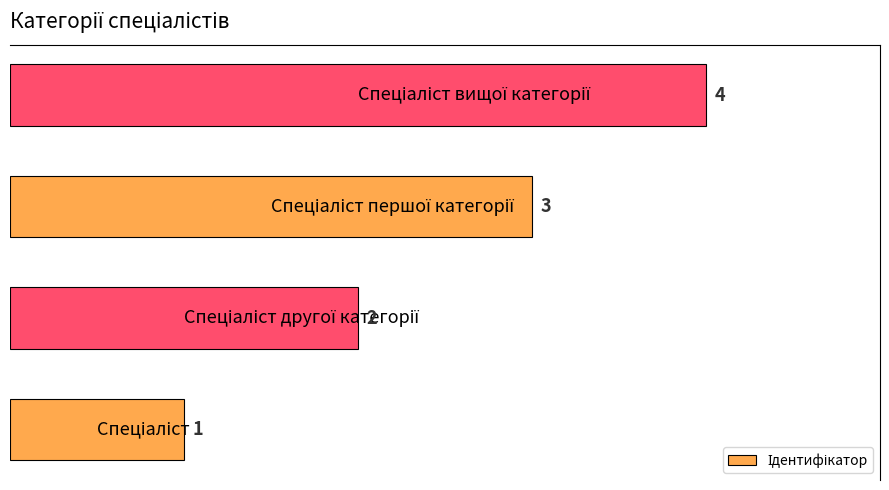

How many values are between 2 and 4?

3